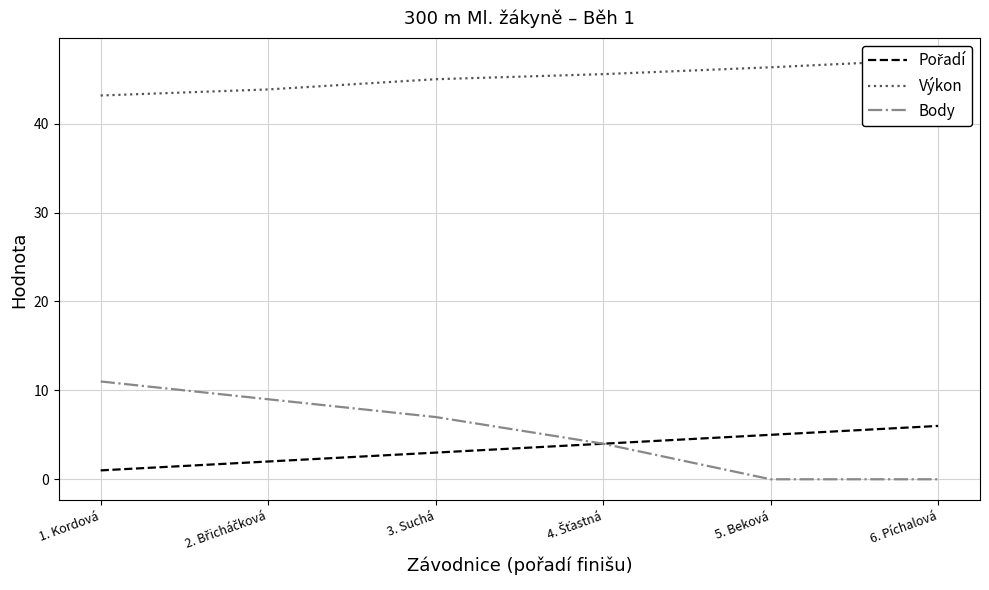

Rank the series at 1. Kordová from highest to lowest value.

Výkon, Body, Pořadí